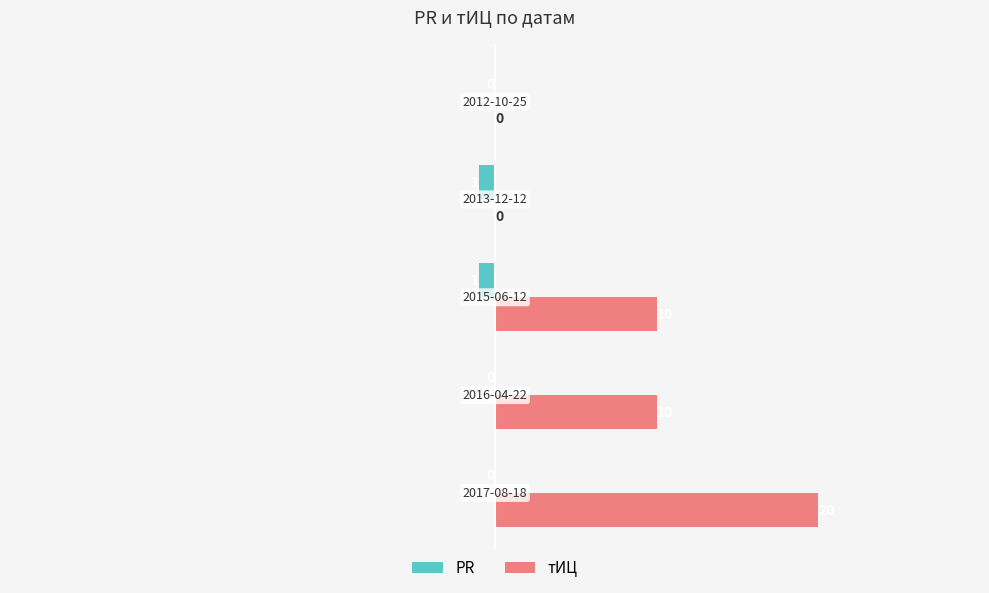

What is the maximum value shown in the chart?

20